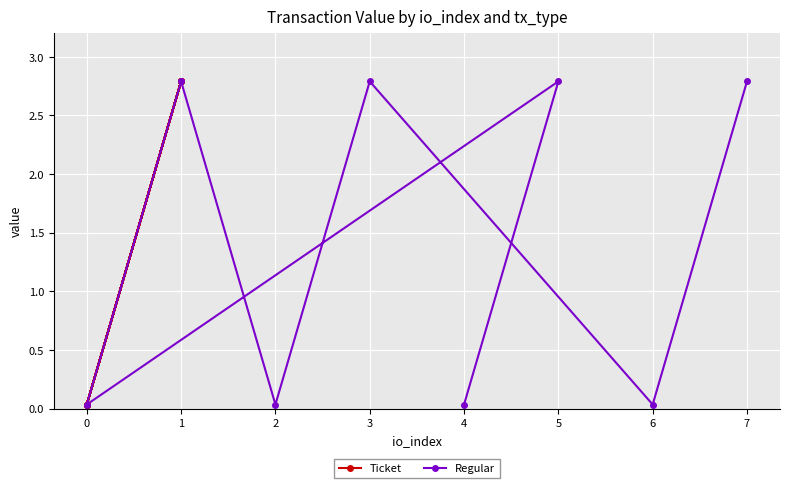

The Regular series shows 2.8 at 5. True or false?

True